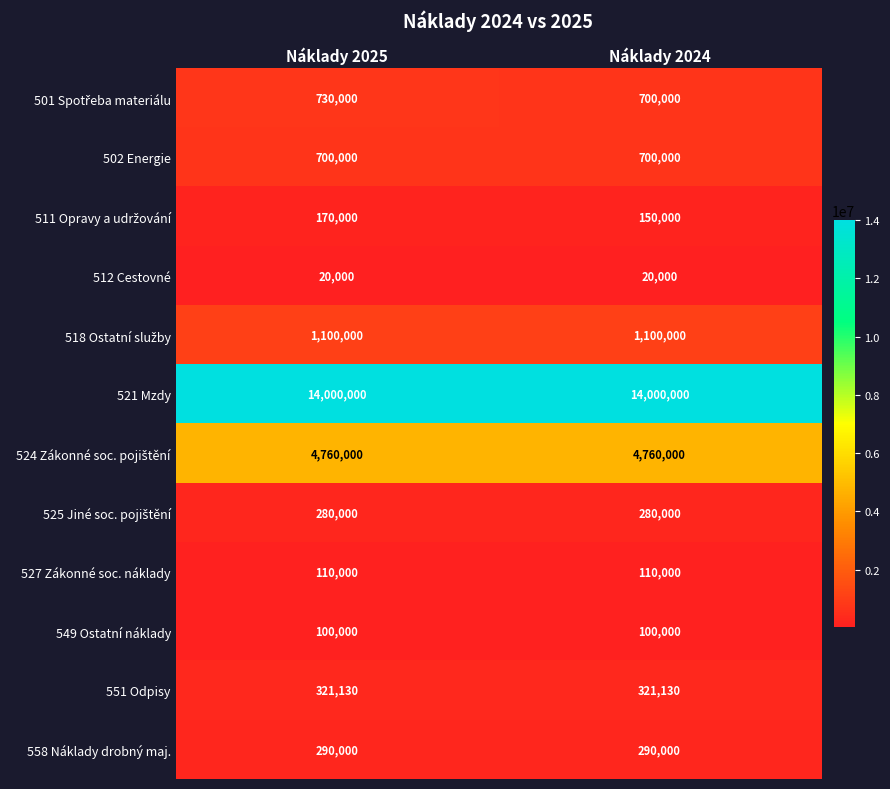

What is the minimum value shown in the chart?

20000